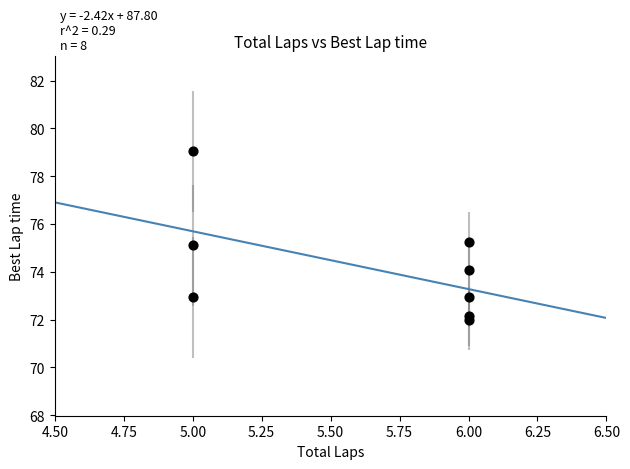

What is the range of Y values (max minus min)?

7.1